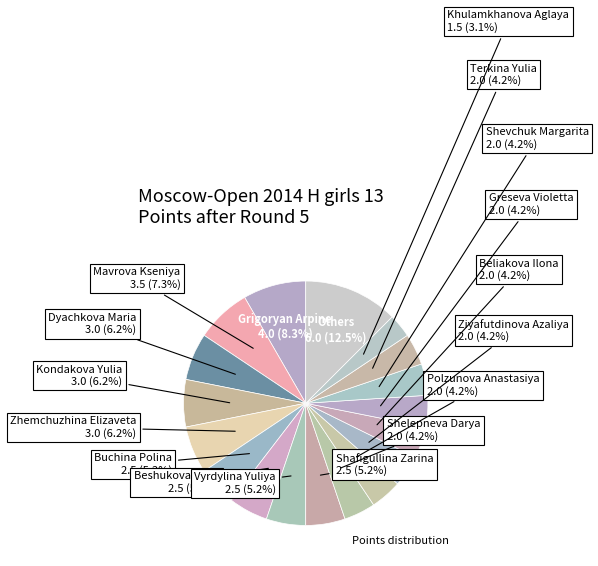

Count the number of slices in the pie.

18